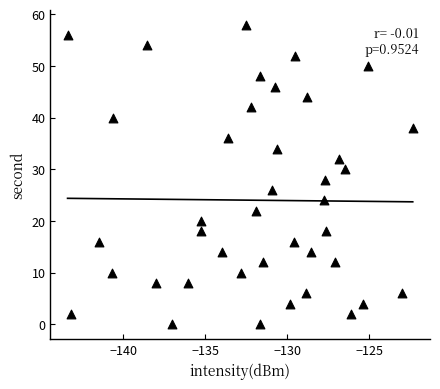

What is the range of Y values (max minus min)?

58